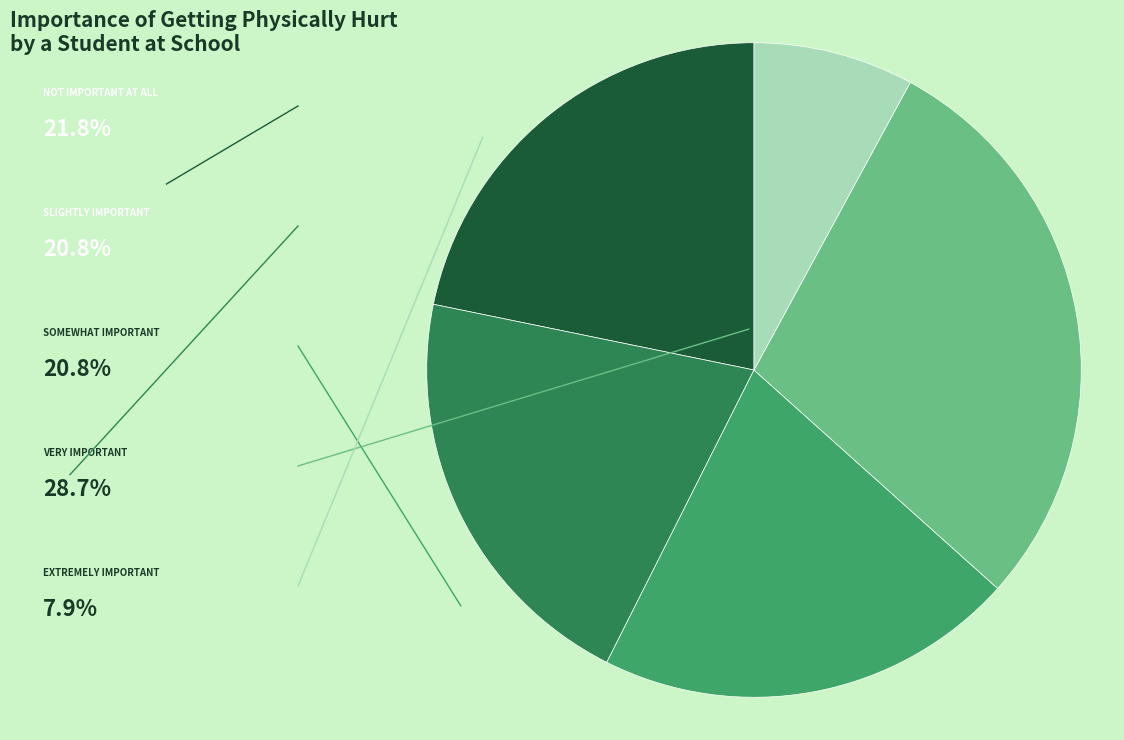

Does any single category account for the majority?

No